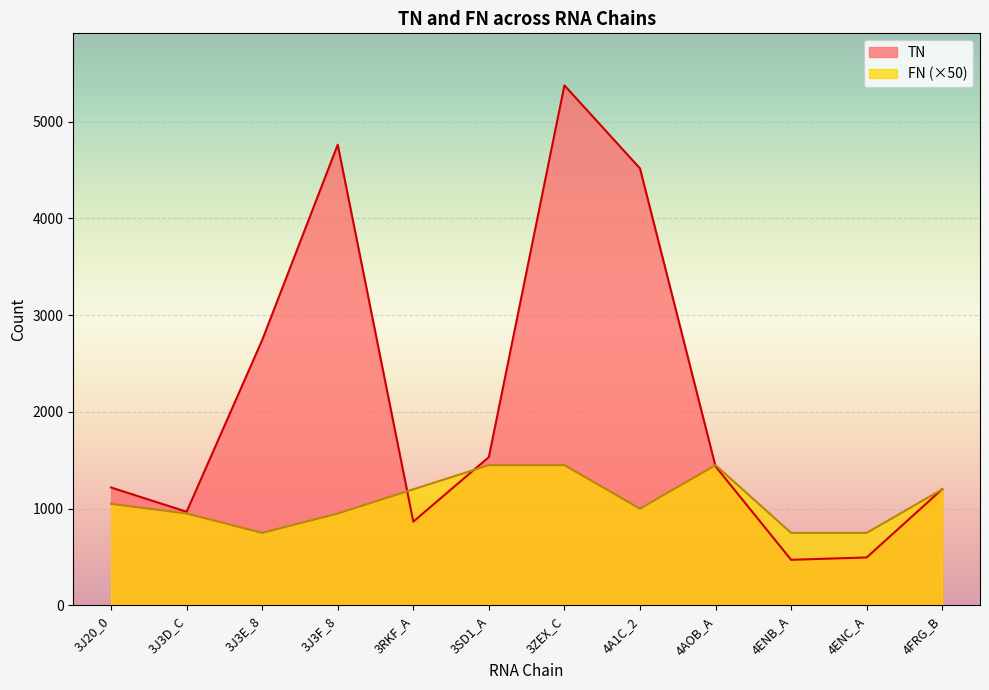

Reading left to right, transcribe all the data shown in this chart.

TN: 1219	968	2742	4761	866	1533	5374	4516	1437	472	496	1202
FN: 1050	950	750	950	1200	1450	1450	1000	1450	750	750	1200